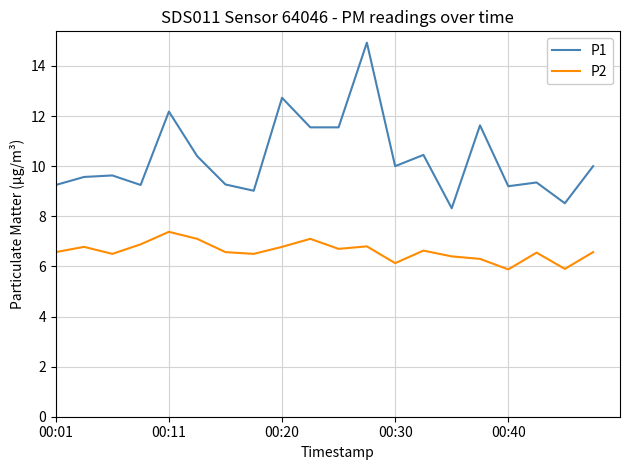

True or false: P1 and P2 intersect in this chart.

False